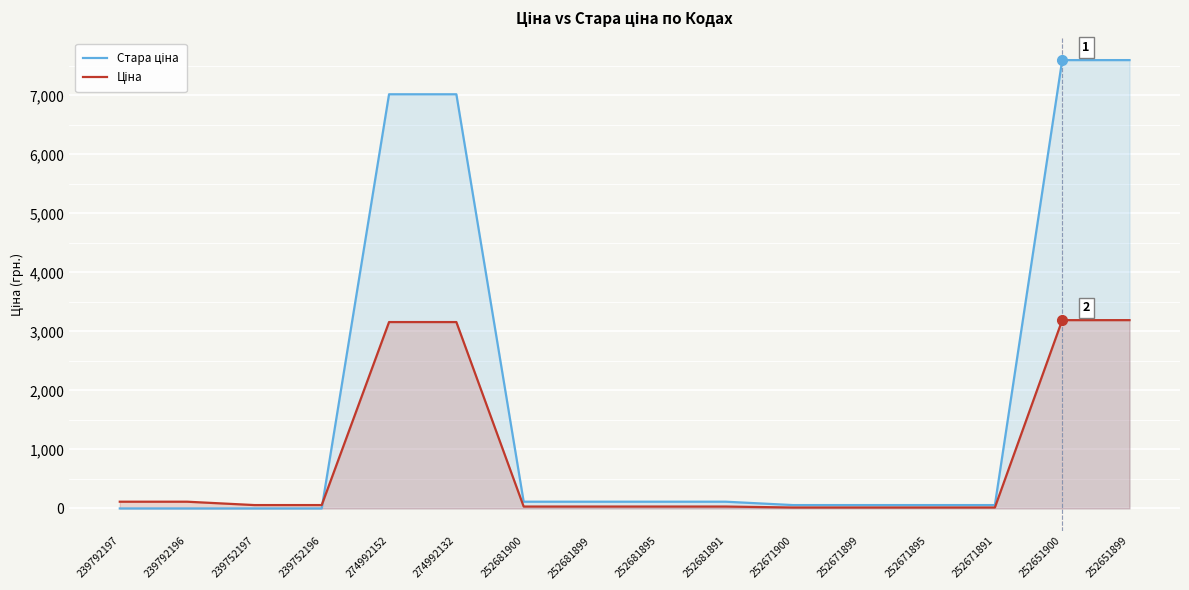

What is the label of the 15th point from the right?

239792196